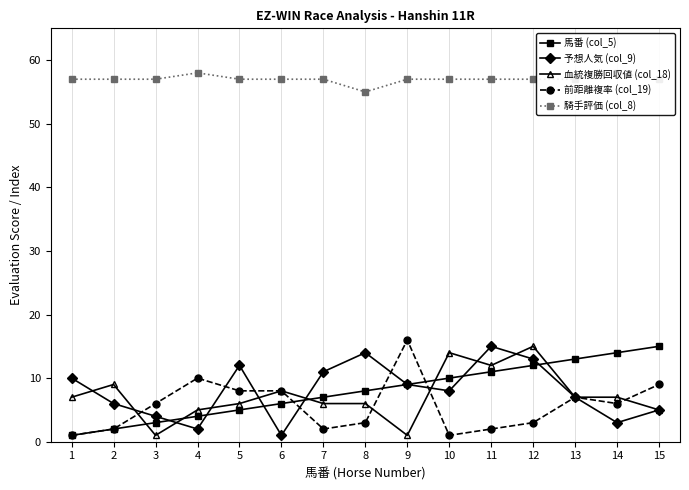

What is the value of the 騎手評価 (col_8) point at the 11th from the left?

57